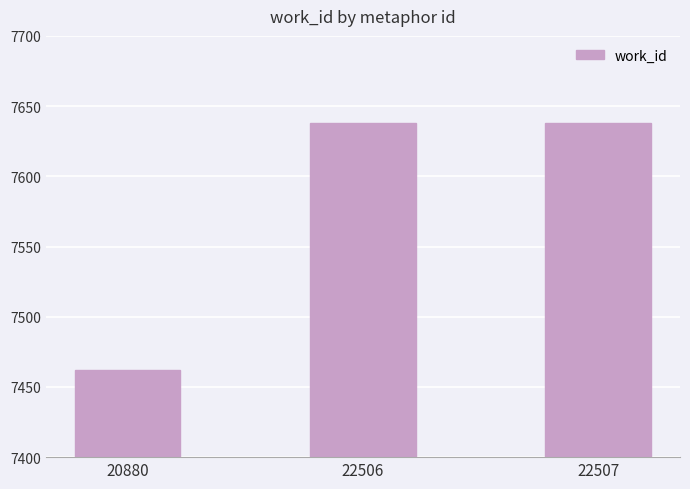

What value does the data have at 22507?

7638